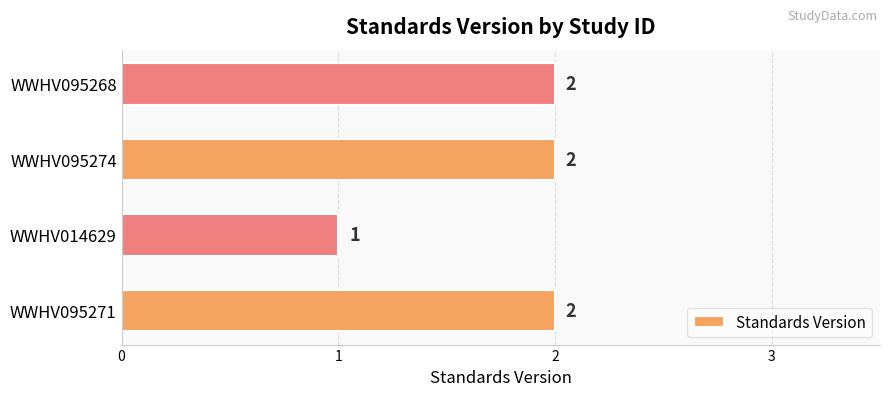

Between WWHV014629 and WWHV095274, which is larger?

WWHV095274